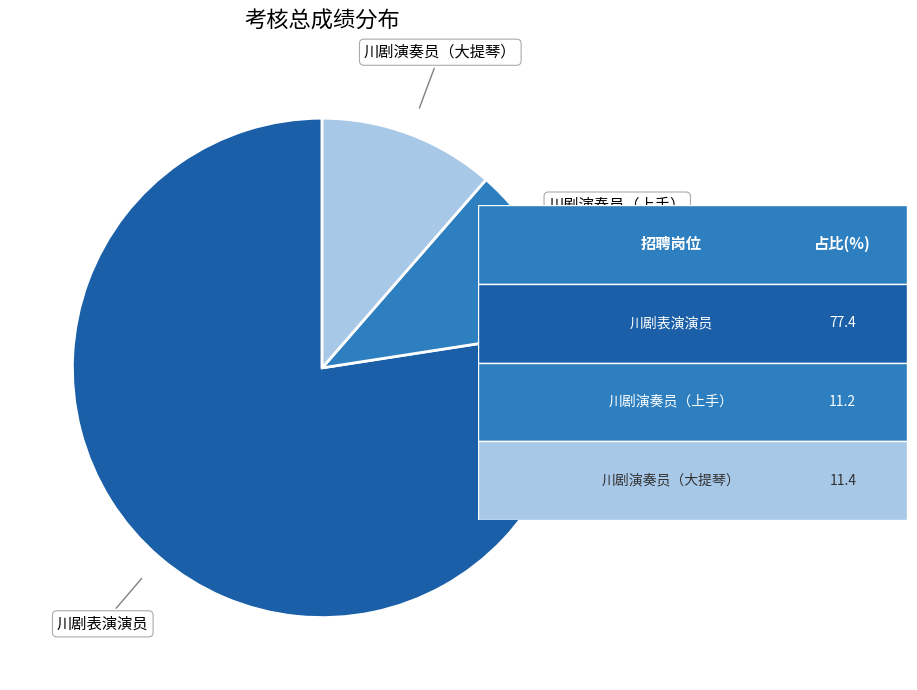

Does any single category account for the majority?

Yes